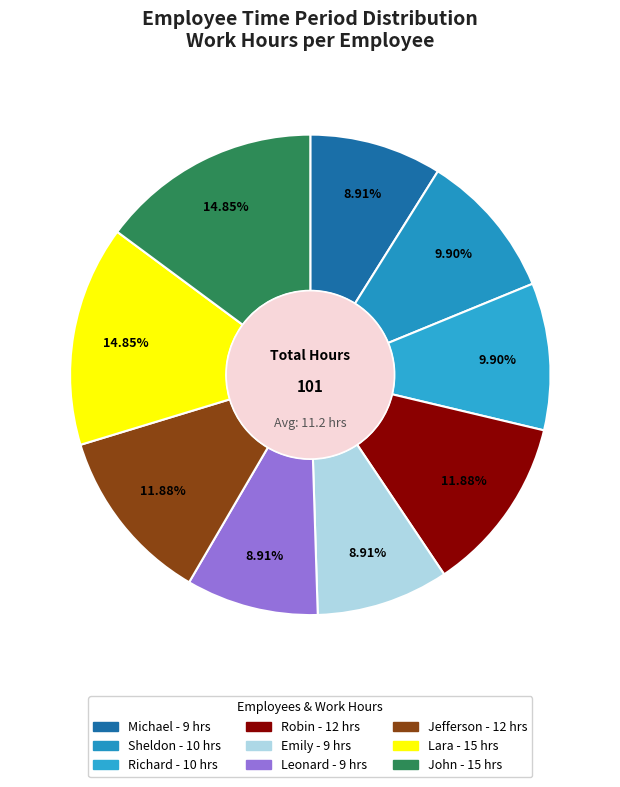

To the nearest percent, what is the average slice percentage?

11%